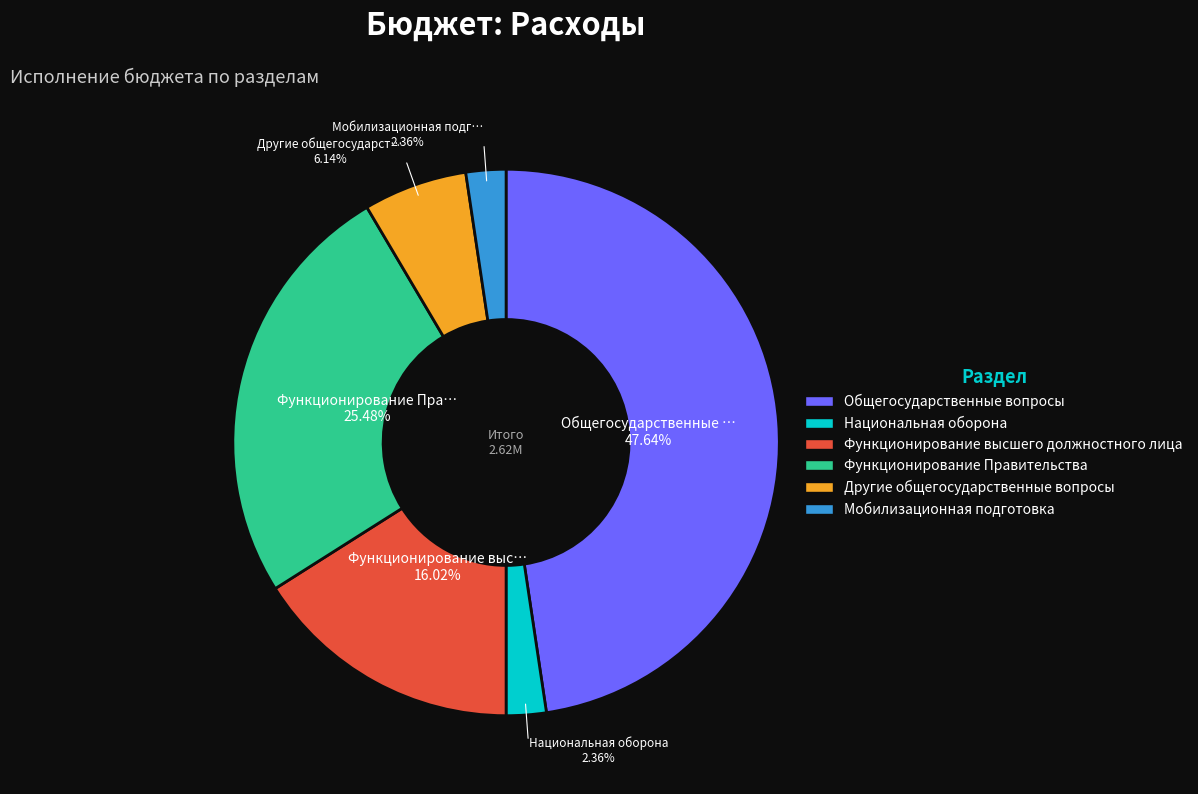

Is there a majority slice in this chart?

No